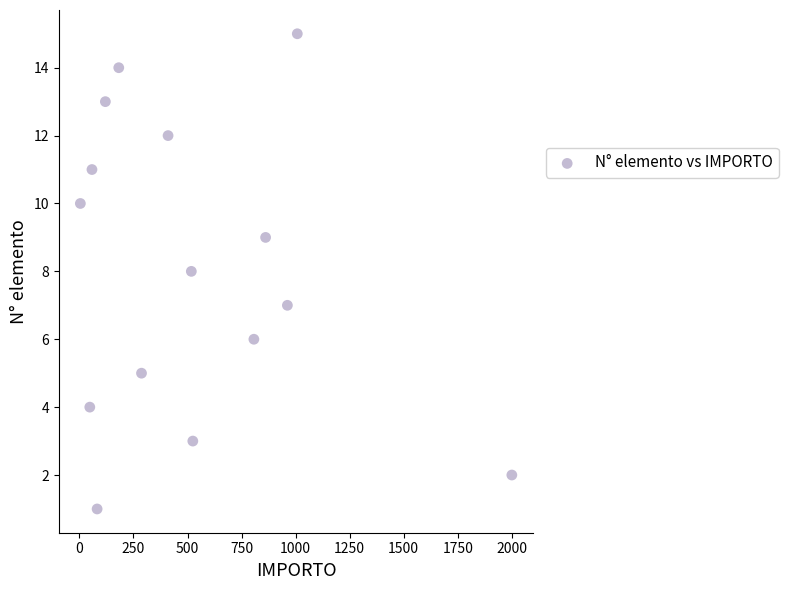

What is the range of Y values (max minus min)?

14